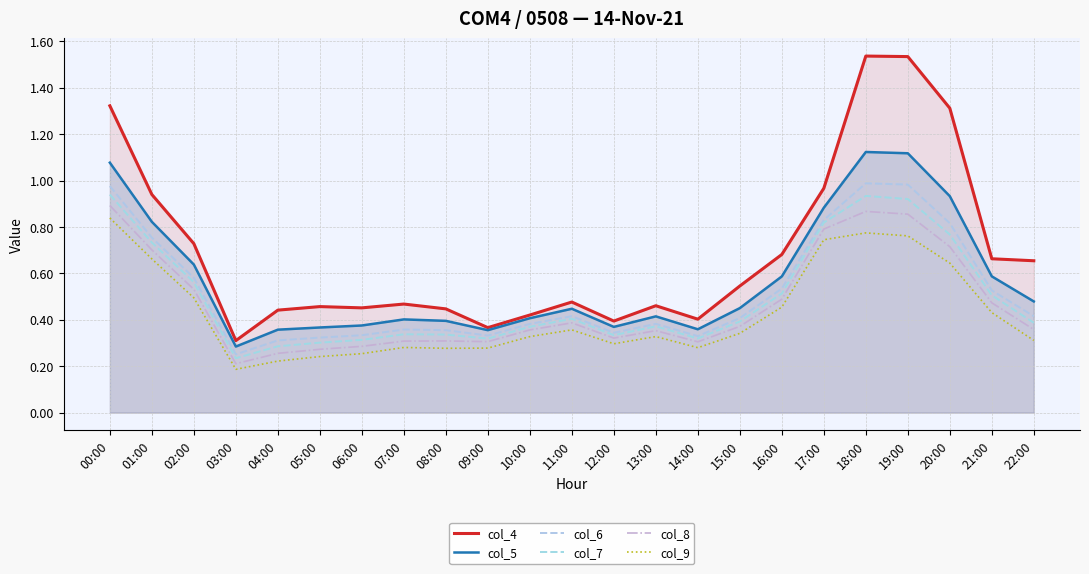

Which series has the largest range (max minus min)?

col_4